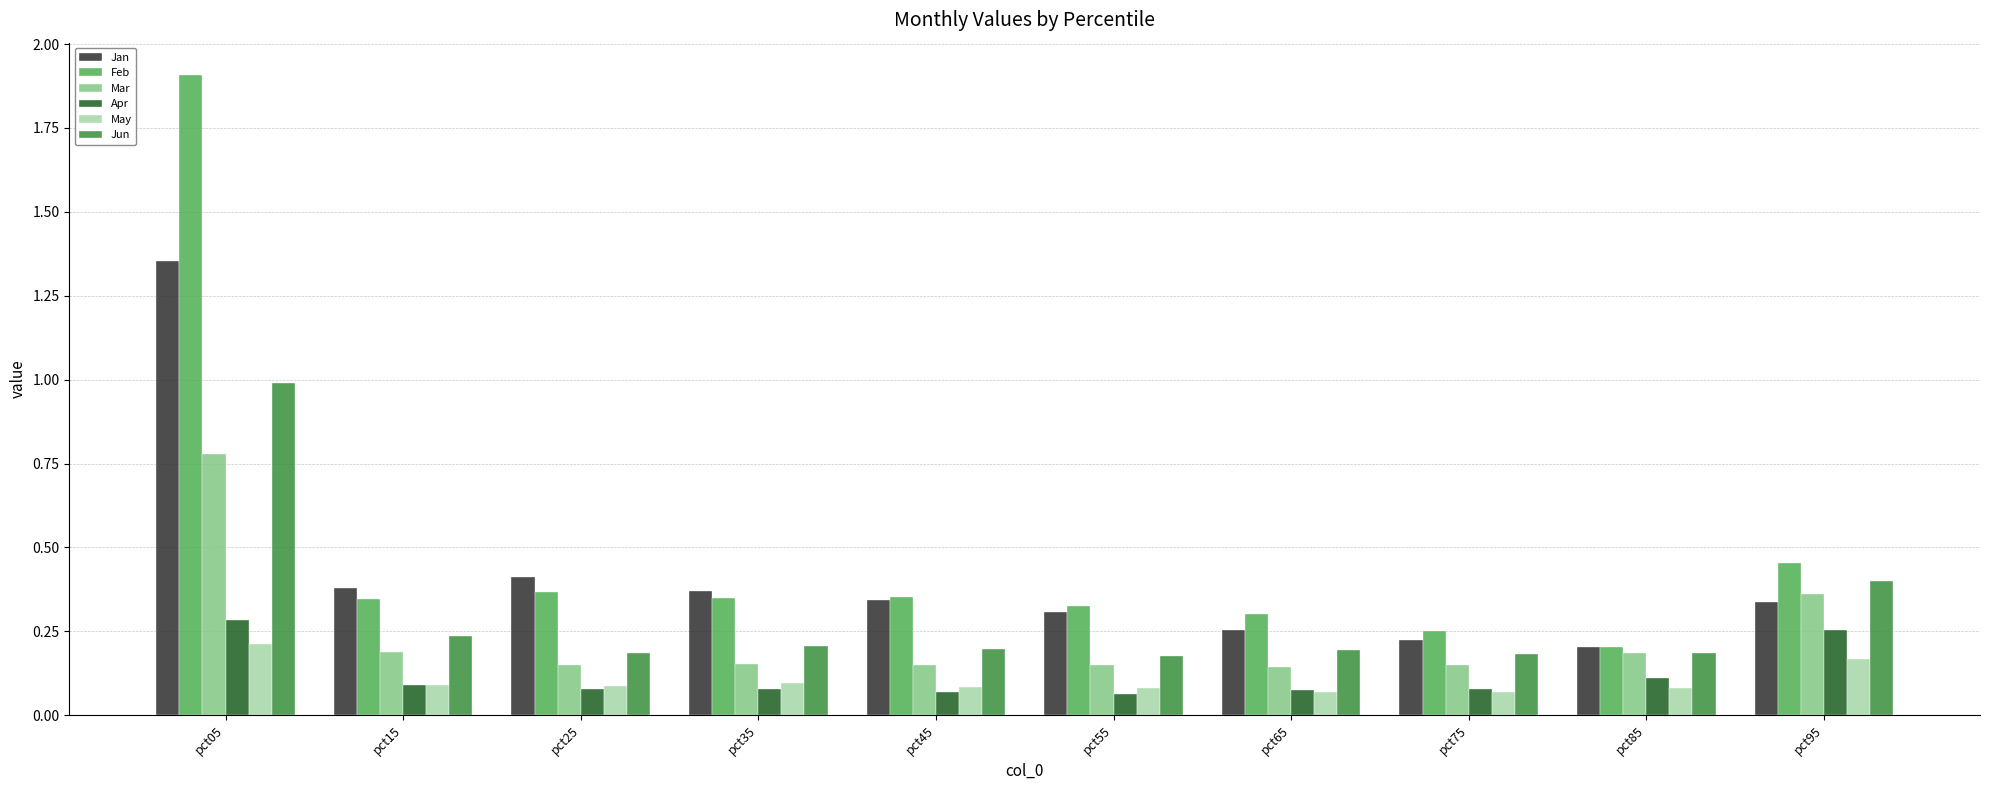

Is the value of Jun at pct95 greater than the value of Apr at pct45?

Yes